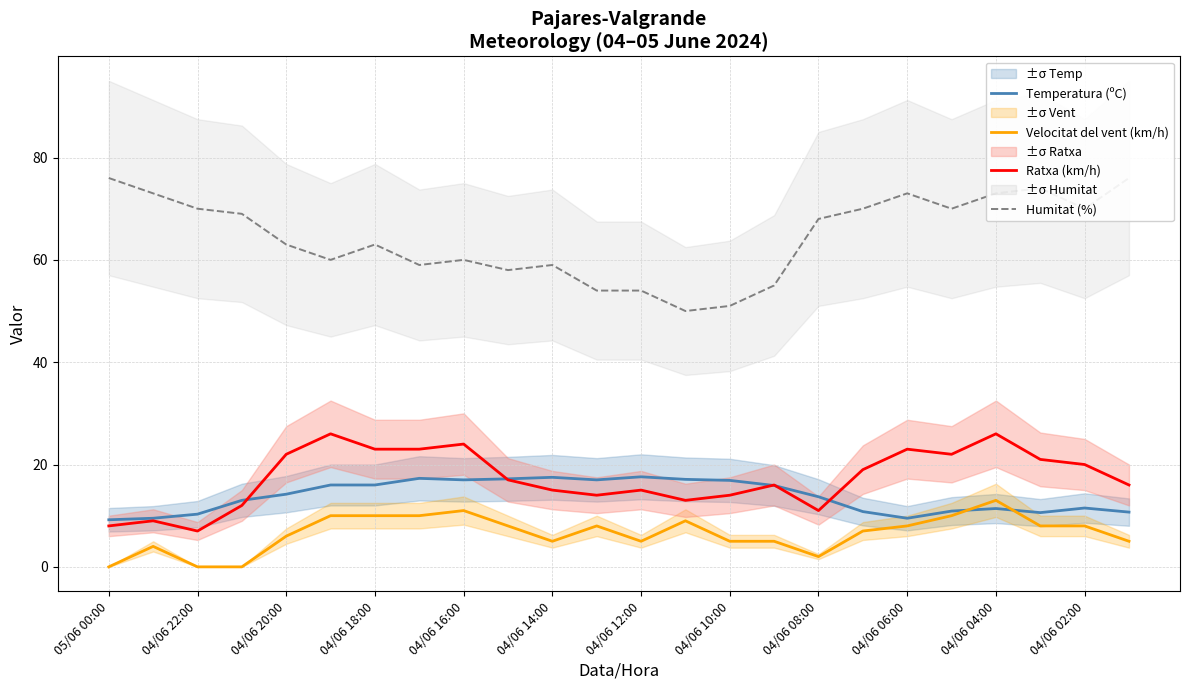

At how many categories does at least one series exceed 66?

12